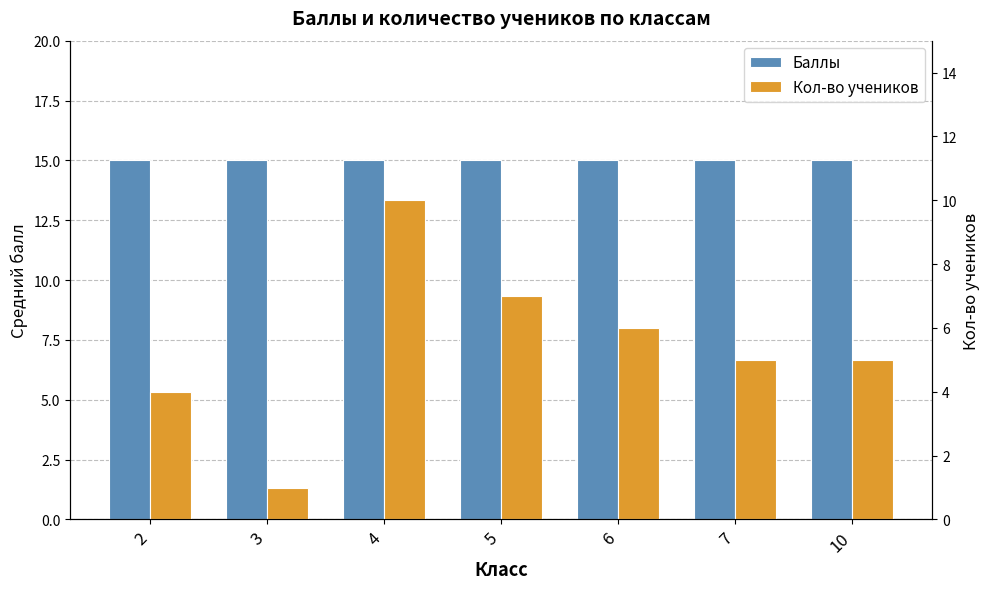

Which series has the widest spread of values?

Кол-во учеников